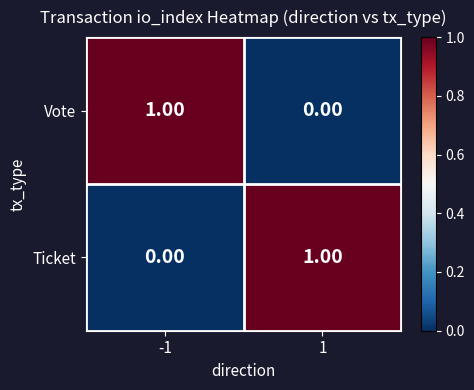

What is the difference between the highest and lowest values at 1?

1